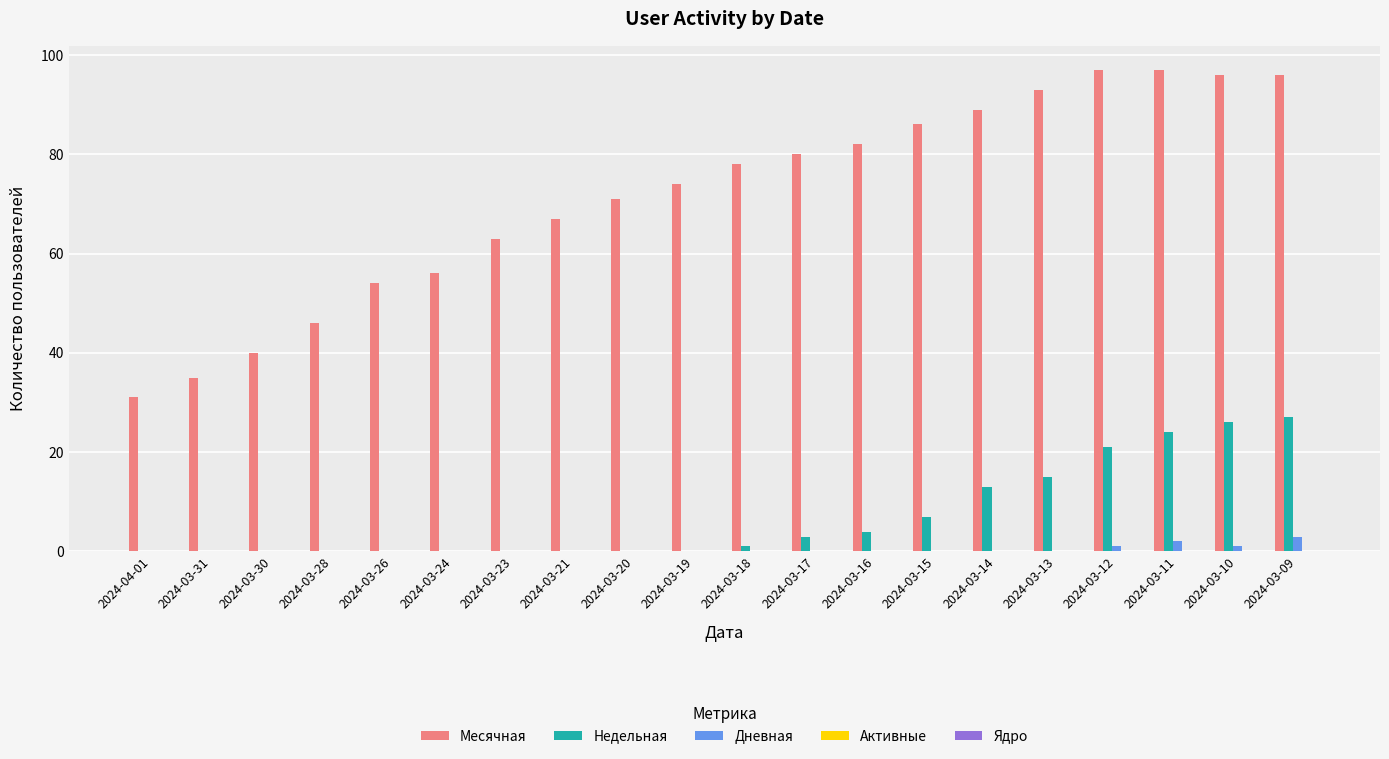

What is the greatest value displayed?

97